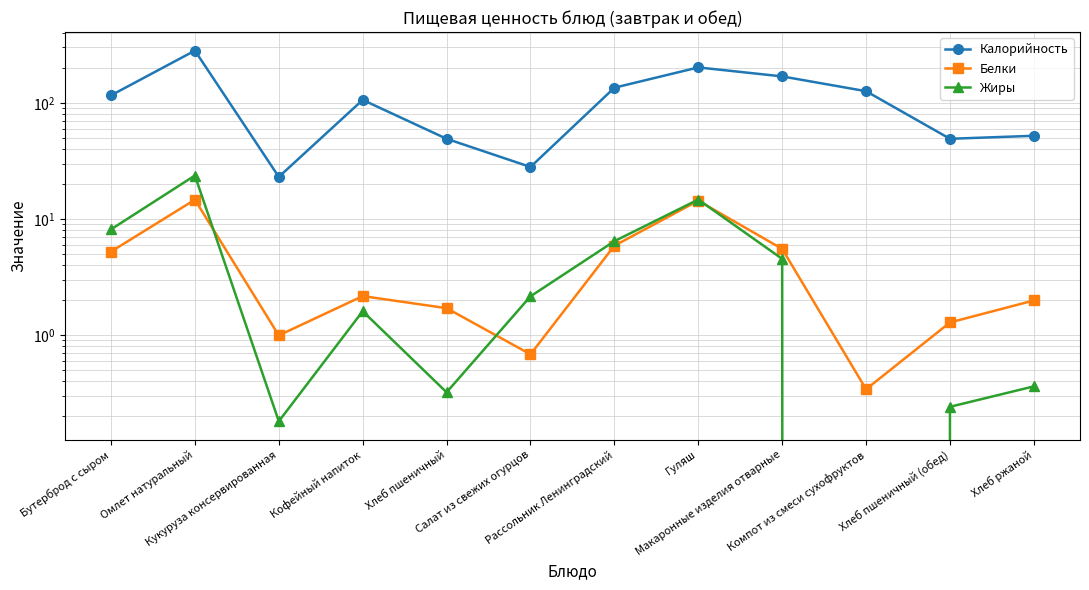

In Жиры, how many points are lower than both neighbors (excluding endpoints)?

3